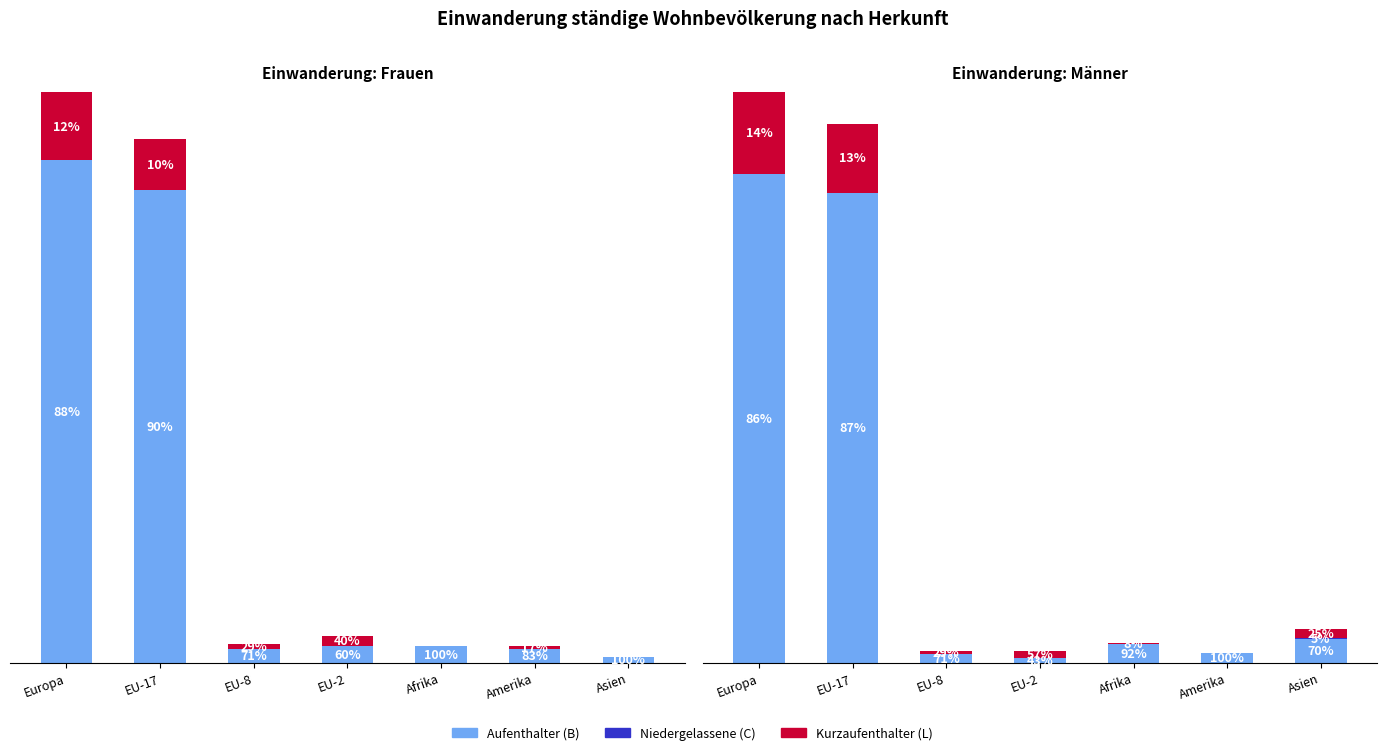

What is the highest value of the Aufenthalter (B) series?

292